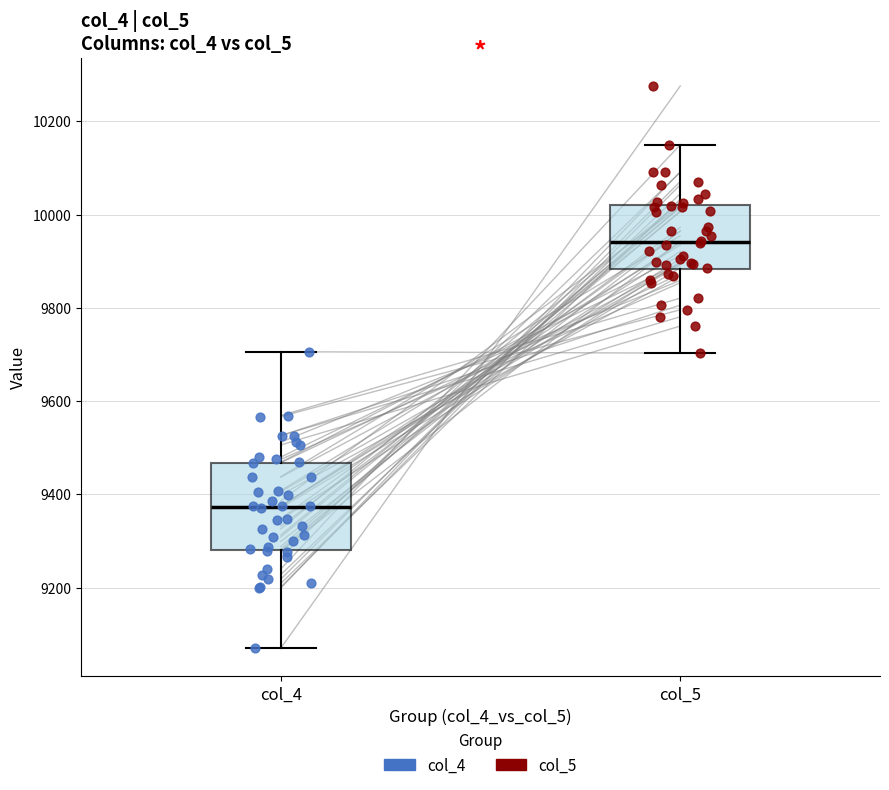

Where is the upper edge of the box for col_5 on the y-axis? The values are not printed on the chart, so give them approximately, as read against the axis.

10020